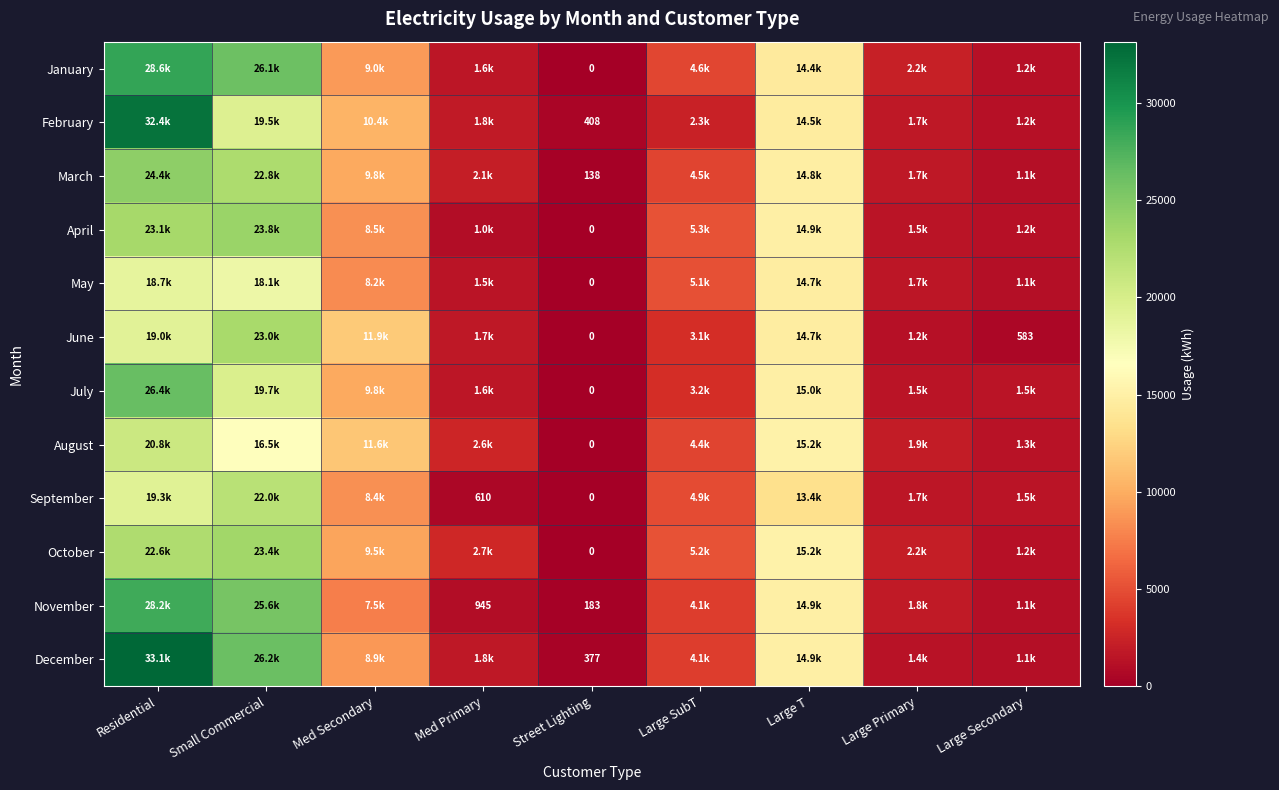

Which series has the largest total across all categories?

December